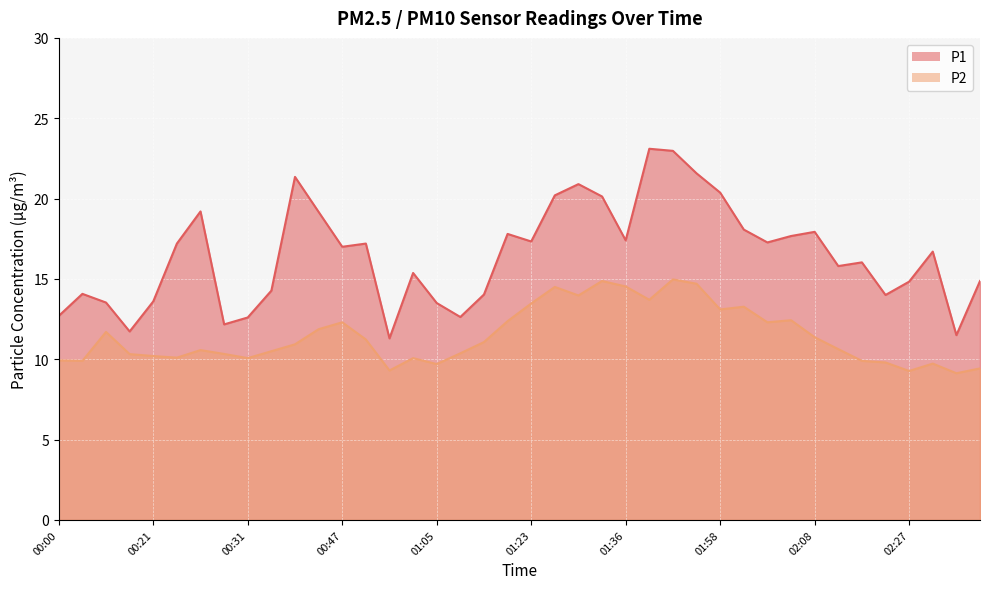

True or false: P1 and P2 cross at least once.

False